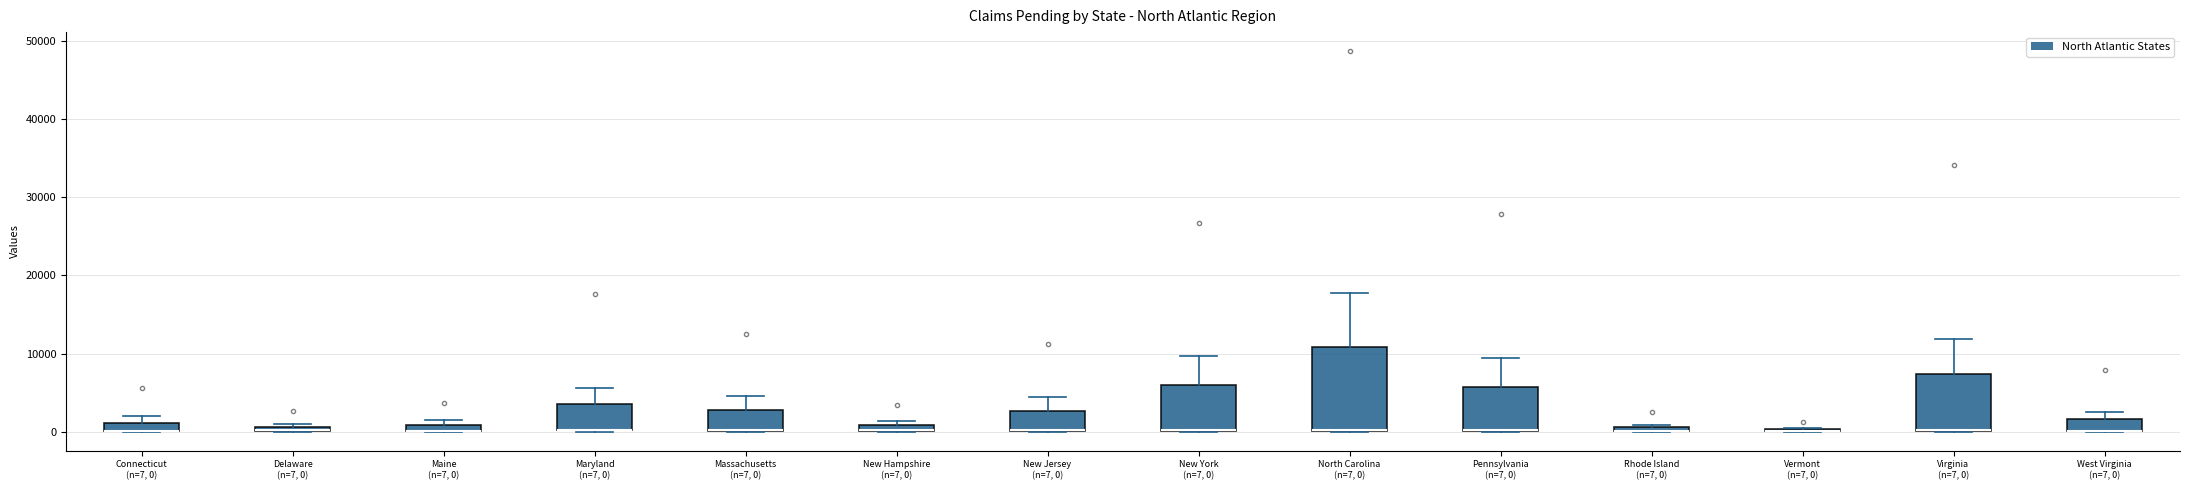

Where does the upper whisker of the box for Maryland (n=7, 0) end on the y-axis? The values are not printed on the chart, so give them approximately, as read against the axis.

6000